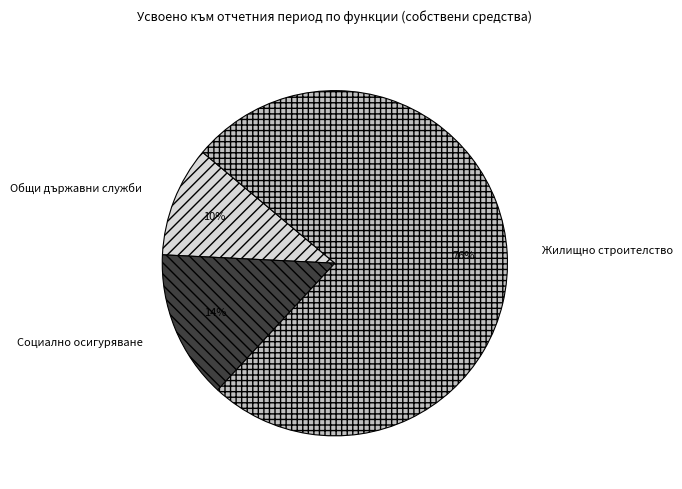

Is it true that Социално осигуряване is 14% of the pie?

True